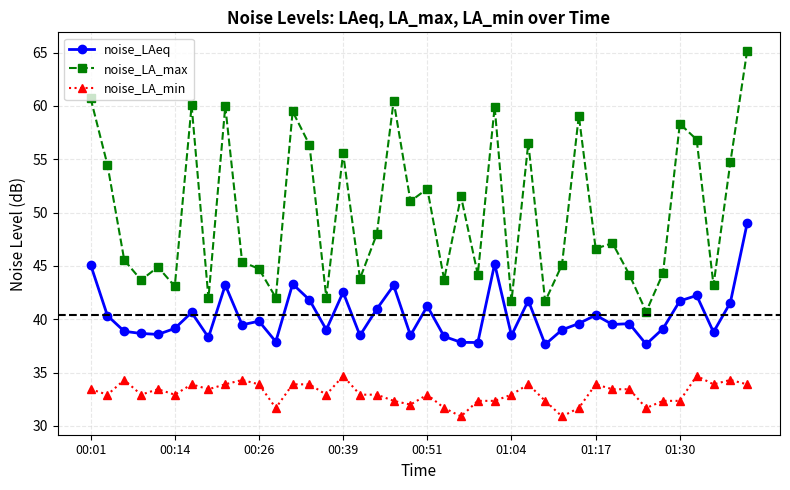

Which series has the largest total across all categories?

noise_LA_max